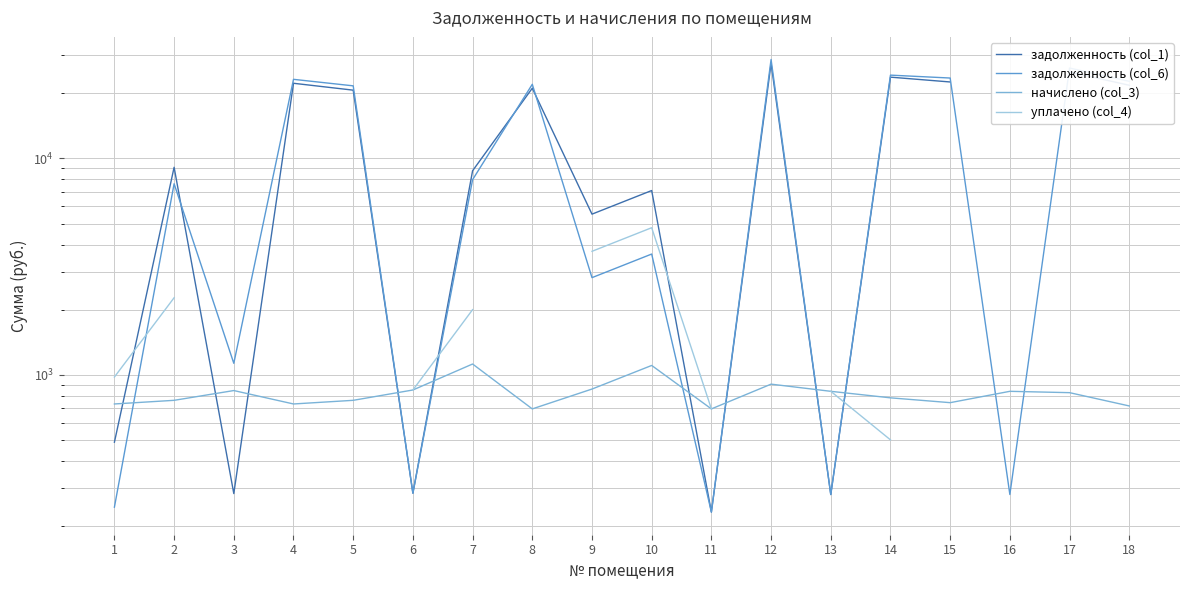

How many interior local valleys does the задолженность (col_6) series have?

6